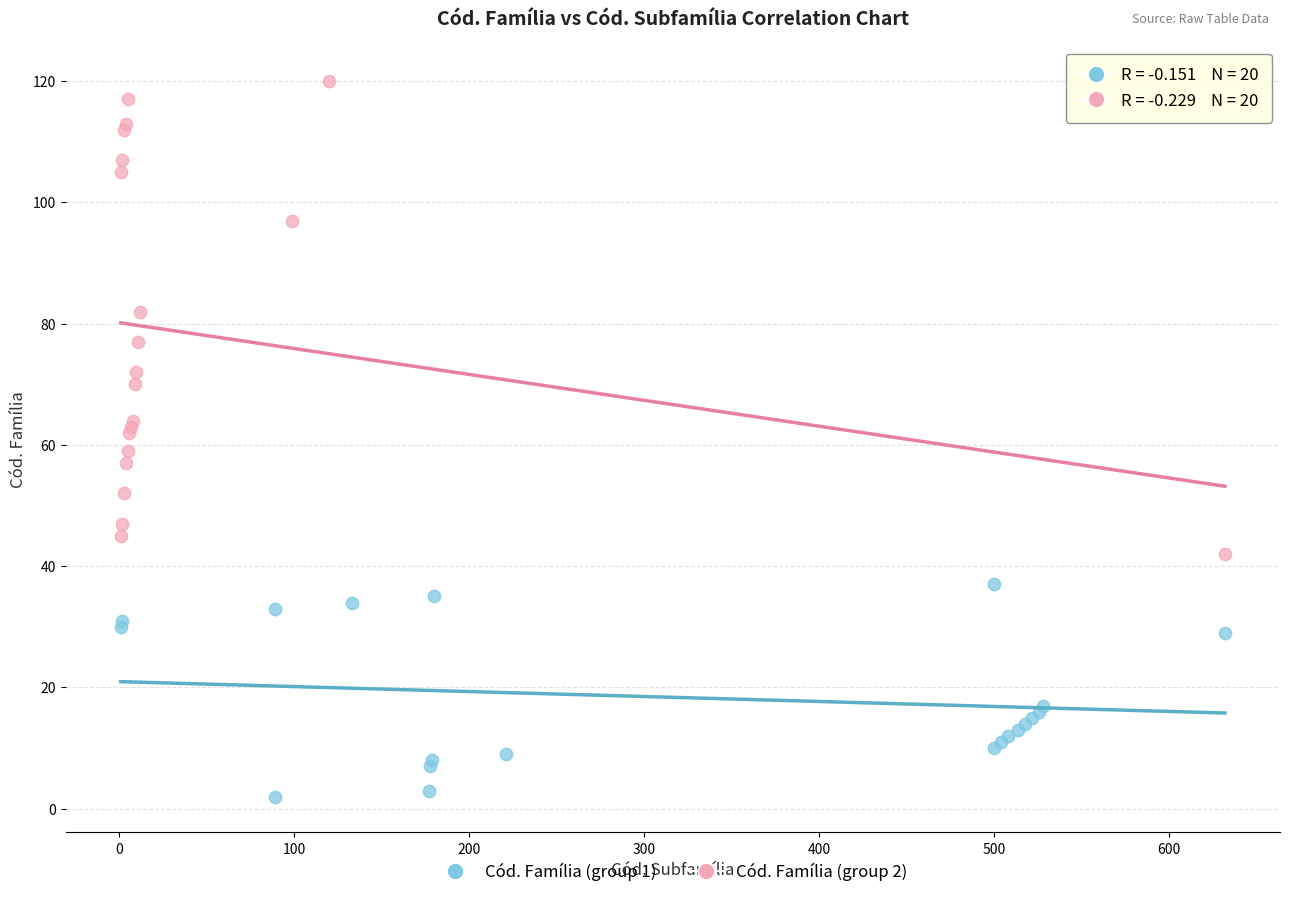

Which series reaches the minimum Y coordinate?

Cód. Família (group 1)